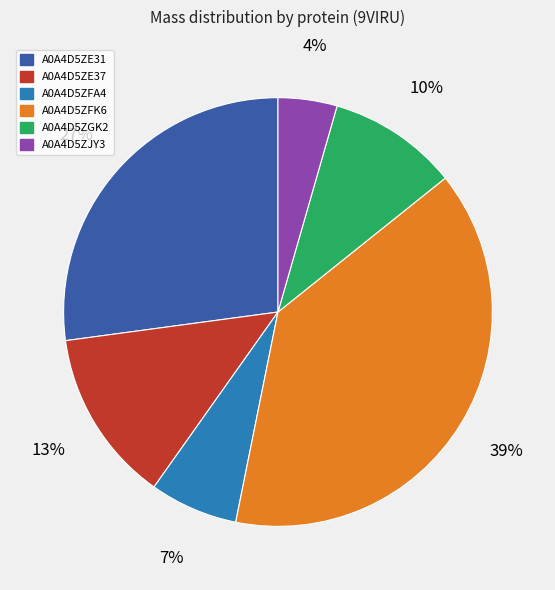

How many slices are in this pie chart?

6